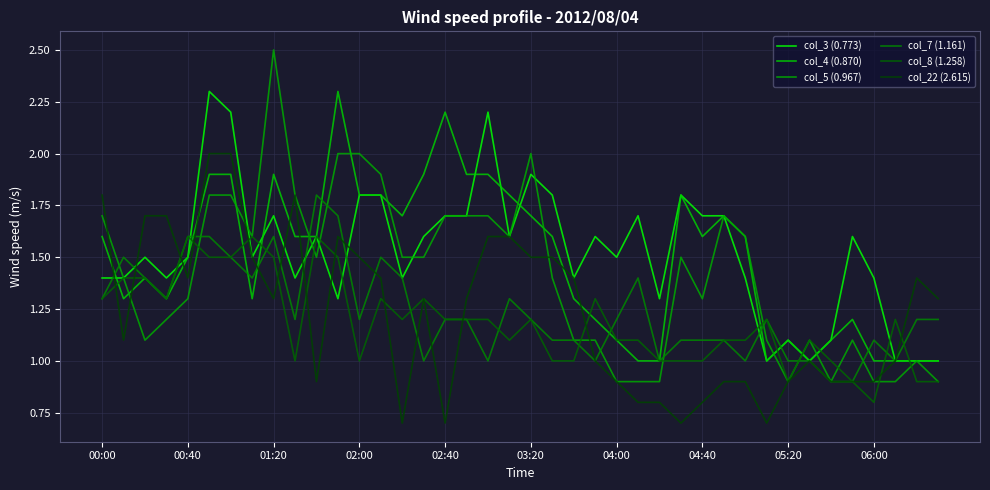

What are all the series names shown in the legend?

col_3 (0.773), col_4 (0.870), col_5 (0.967), col_7 (1.161), col_8 (1.258), col_22 (2.615)